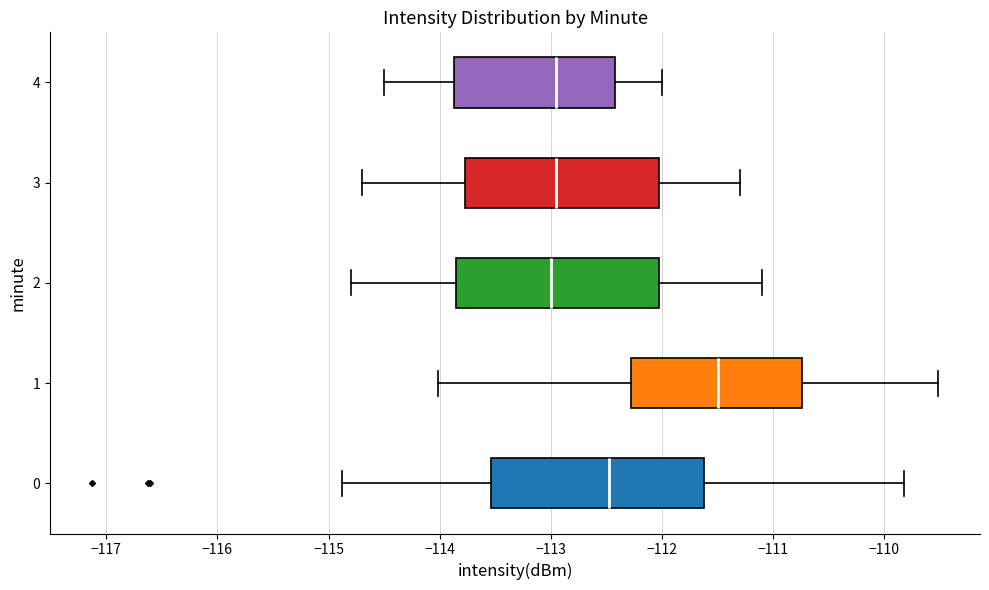

Reading bottom to top, read every box against the x-axis: the position of its median line, the range the box covers, and the ends of its whiskers. The values are not printed on the chart, so give them approximately, as read against the axis.

0: median -112.5, box -113.5 to -111.6, whiskers -114.9 to -109.8
1: median -111.5, box -112.3 to -110.7, whiskers -114.0 to -109.5
2: median -113.0, box -113.8 to -112.0, whiskers -114.8 to -111.1
3: median -112.9, box -113.8 to -112.0, whiskers -114.7 to -111.3
4: median -112.9, box -113.9 to -112.4, whiskers -114.5 to -112.0